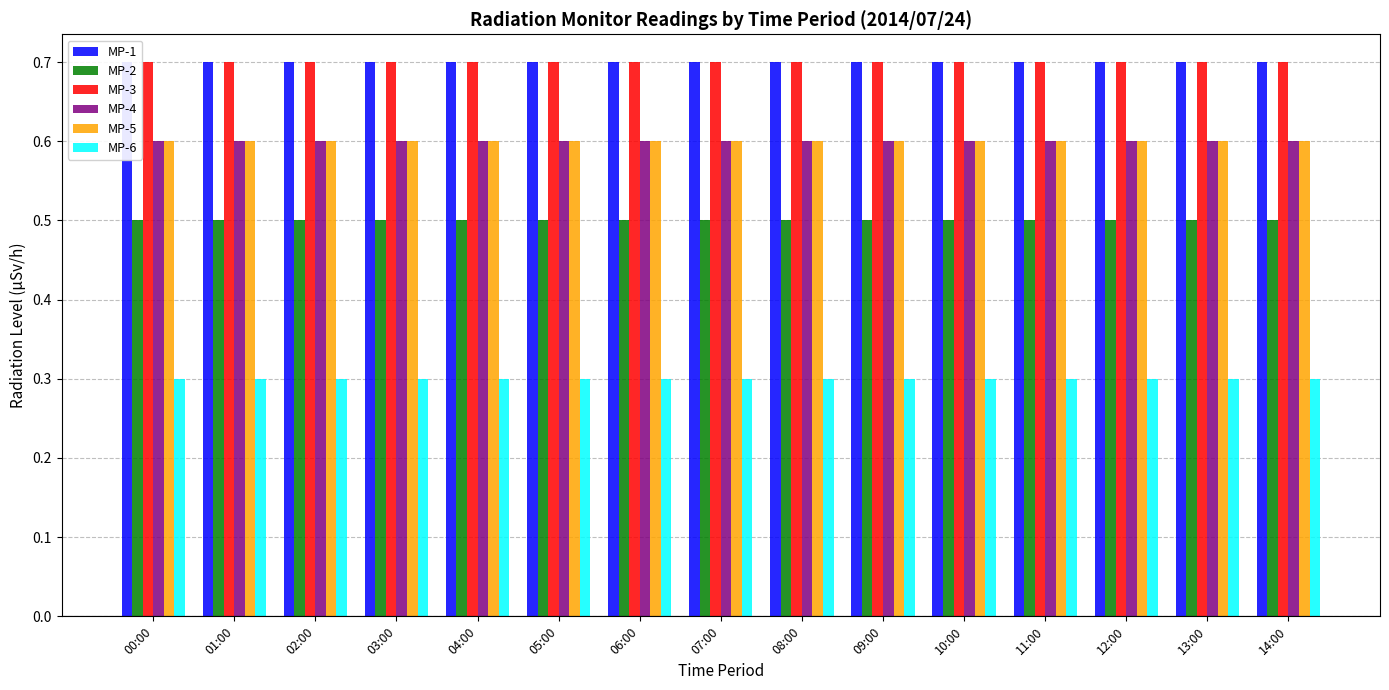

What is the smallest value displayed?

0.3